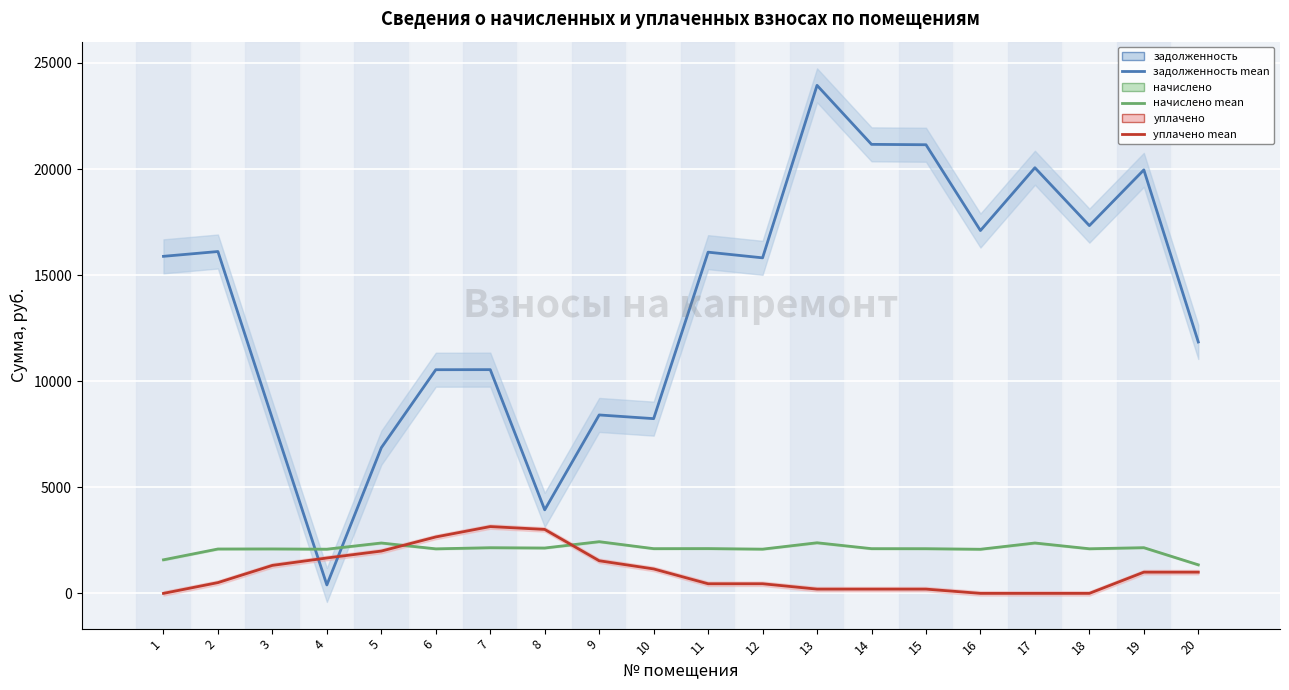

Which category has the lowest value across all series?

1